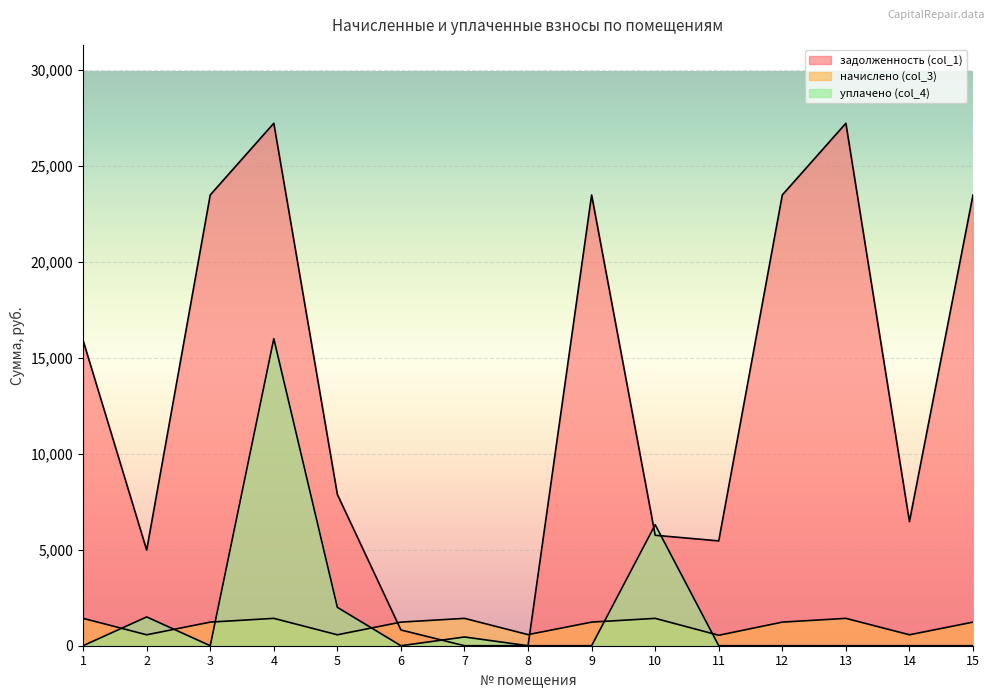

Where do задолженность (col_1) and уплачено (col_4) first cross each other?

6 and 7